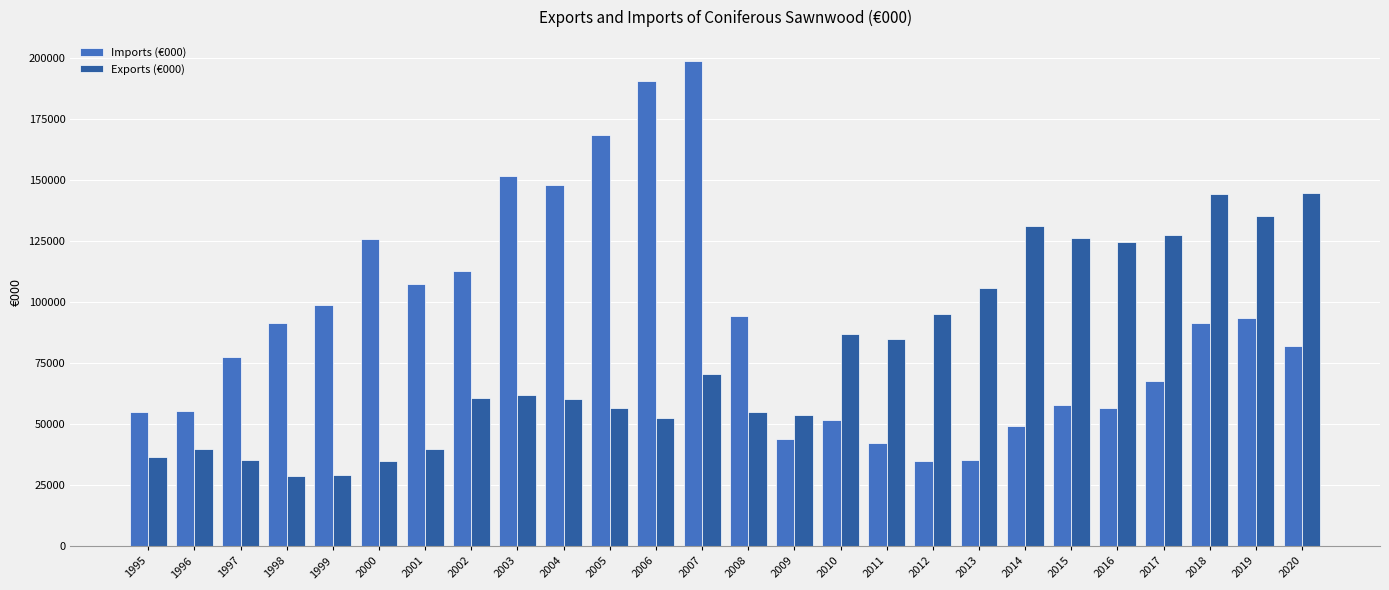

What is the difference between the highest and lowest values at 2018?

52586